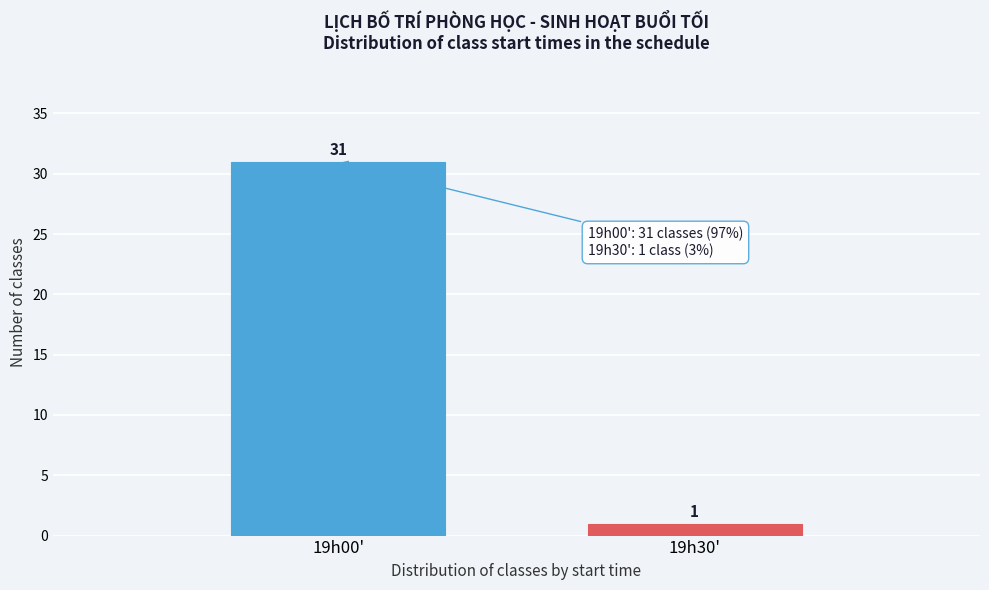

Reading left to right, extract all data points from this chart.

31	1